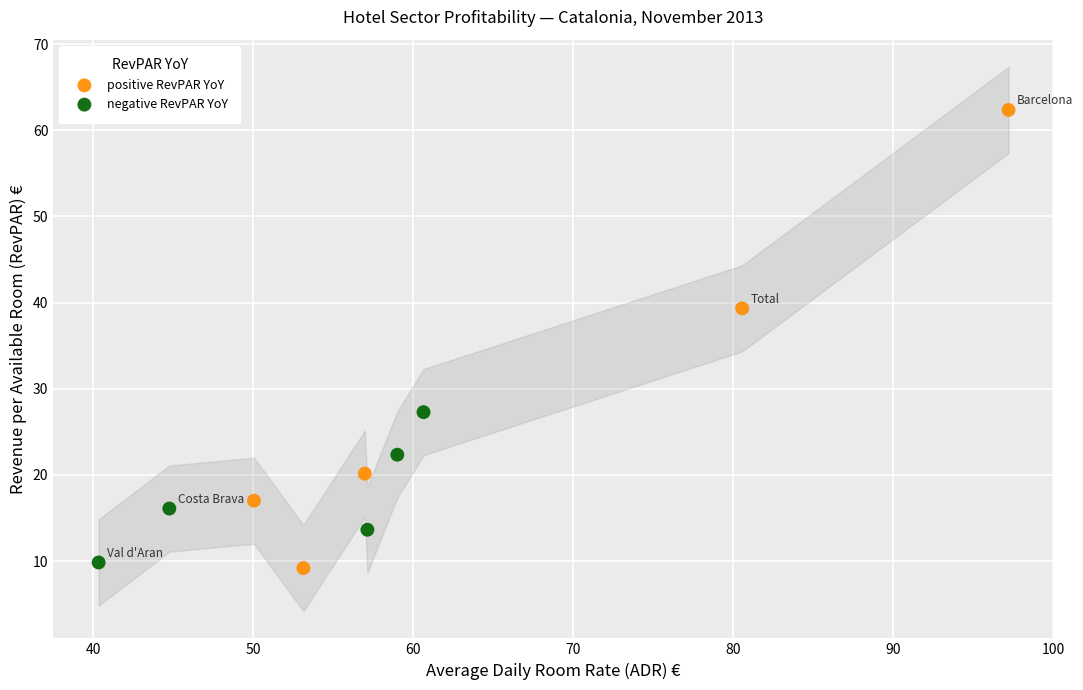

Which series reaches the maximum Y coordinate?

positive RevPAR YoY